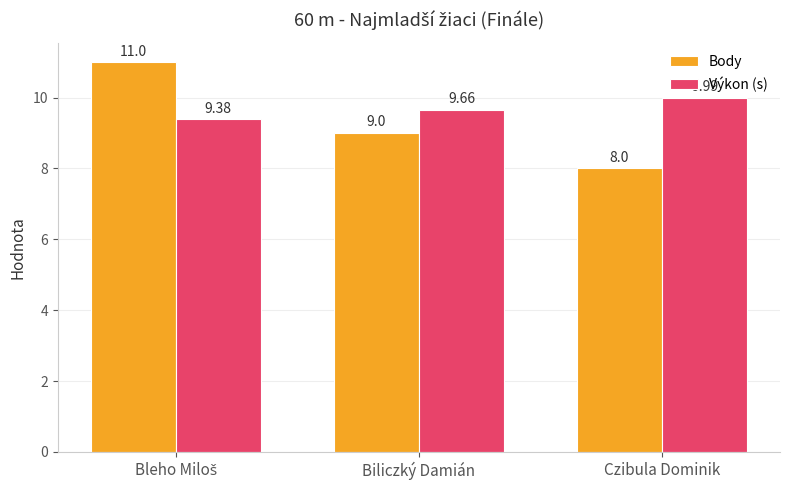

Which series has the largest total across all categories?

Výkon (s)